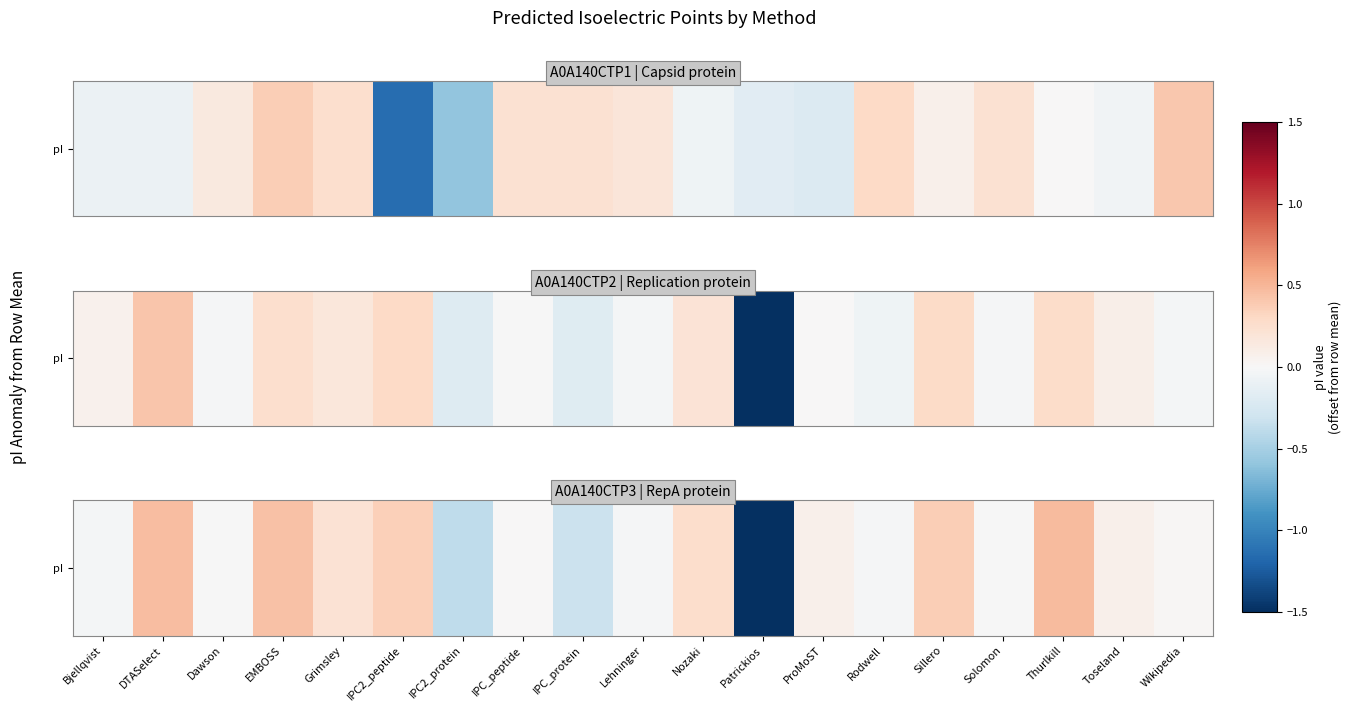

True or false: the data shows -0.0 at Lehninger.

False